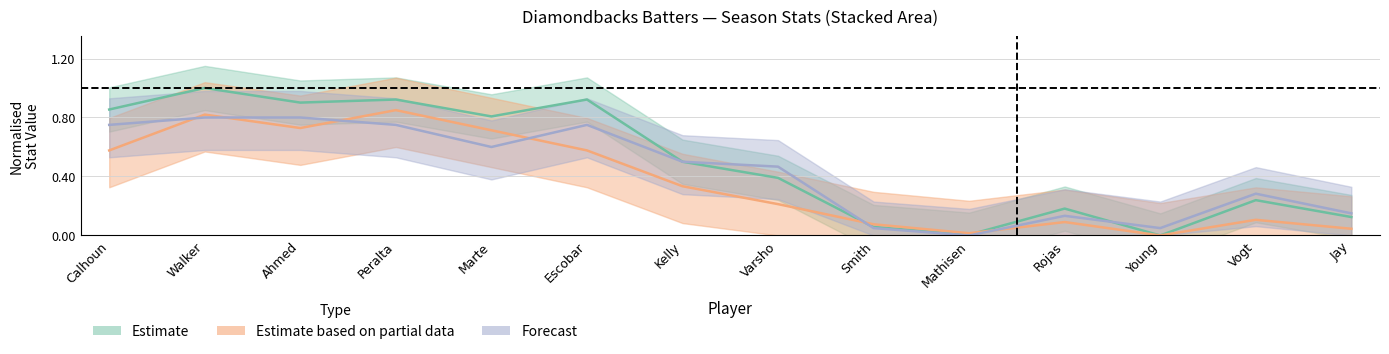

After their last crossing, which series has the higher values: bAB or bG?

bG